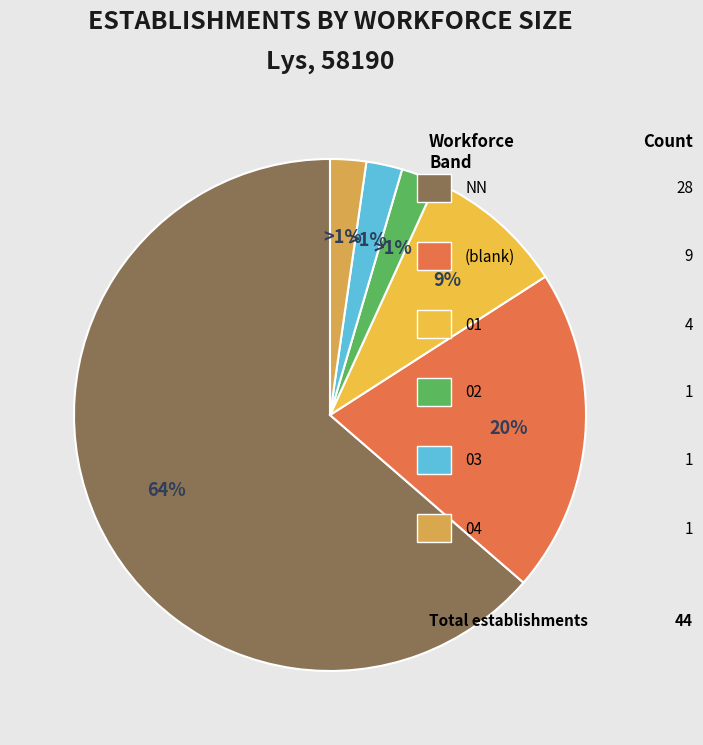

Which has a higher value, NN or 01?

NN